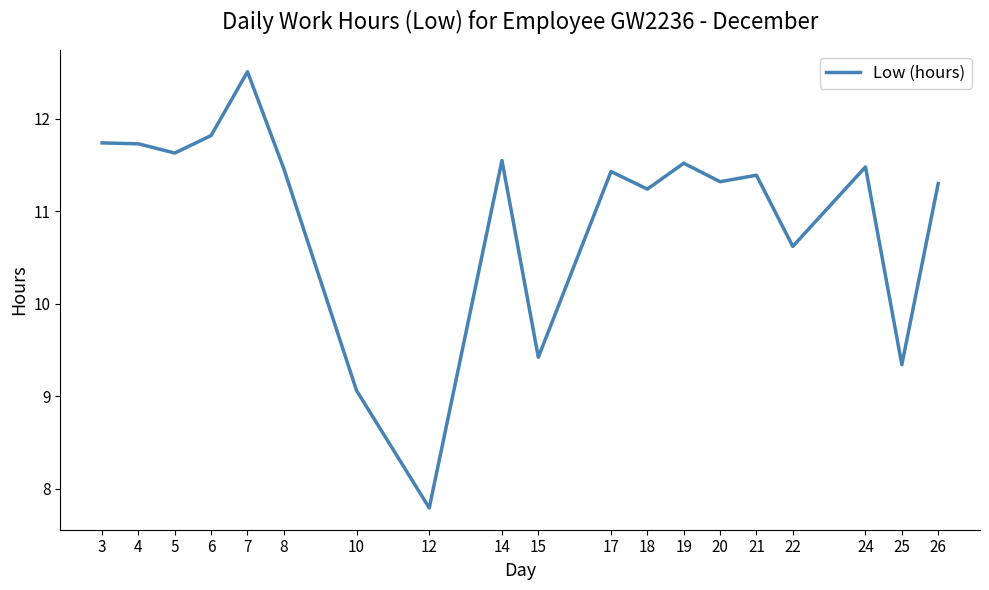

True or false: there are more than 1 points higher than both neighbors.

True